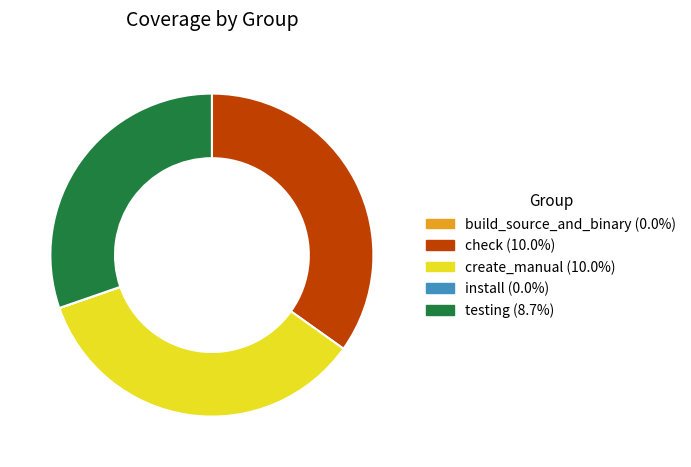

Is there a majority slice in this chart?

No